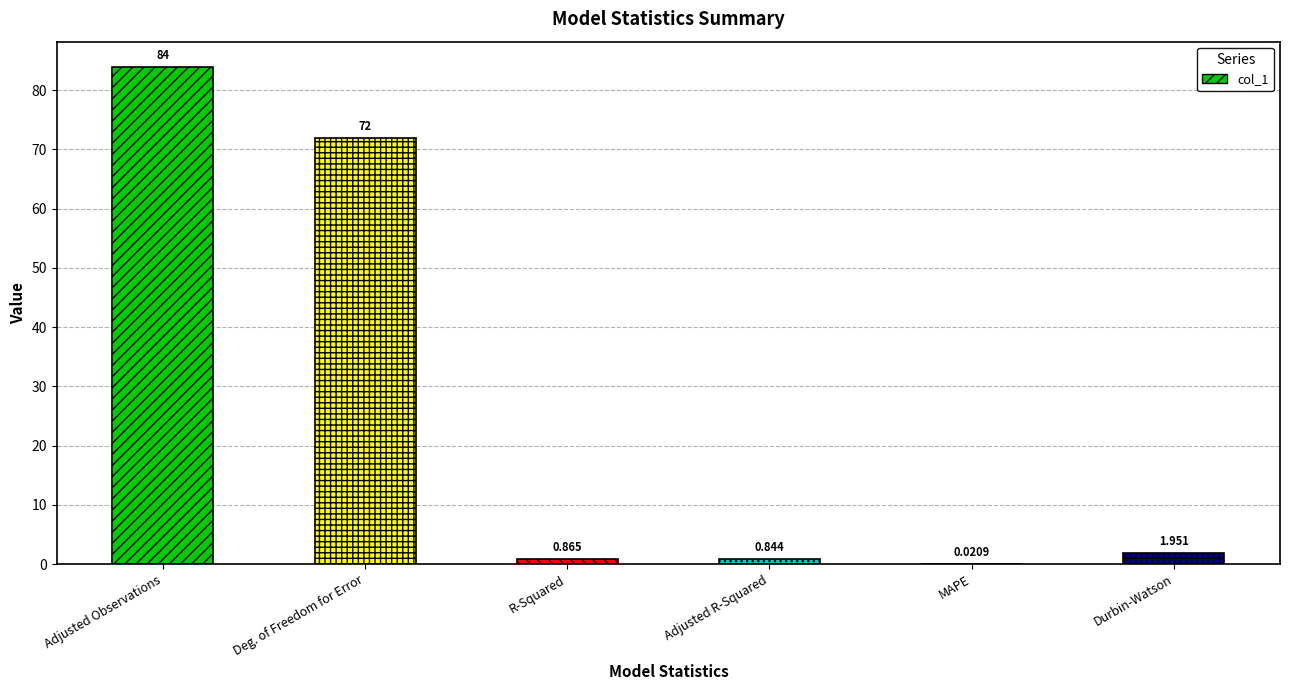

Which label corresponds to the largest value in the chart?

Adjusted Observations